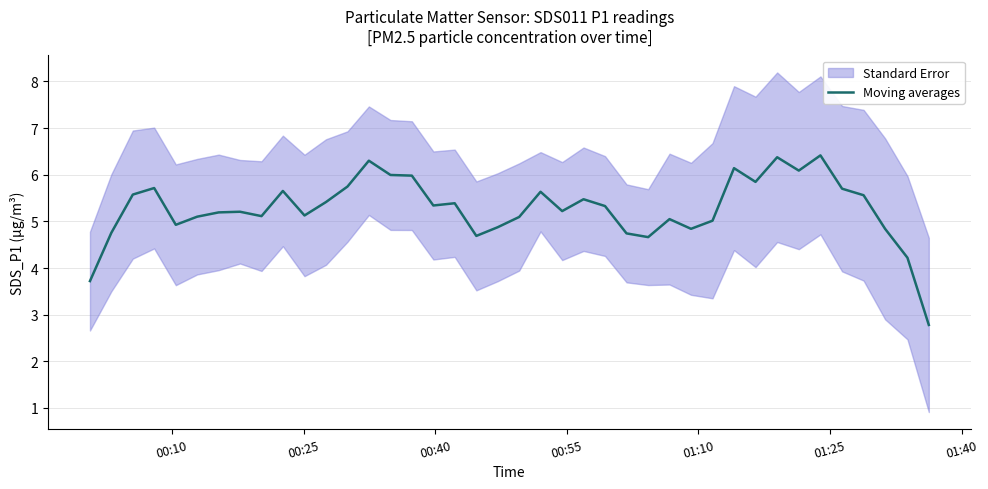

What is the minimum value shown in the chart?

2.8